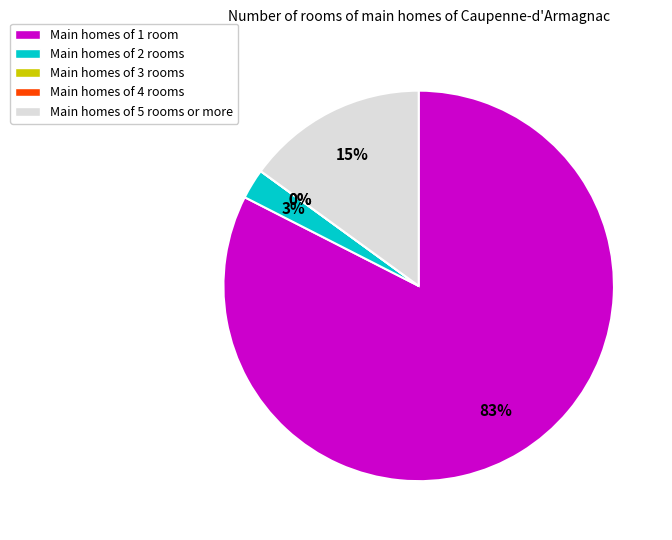

Is the sum of 20460 and 20038 greater than half?

No